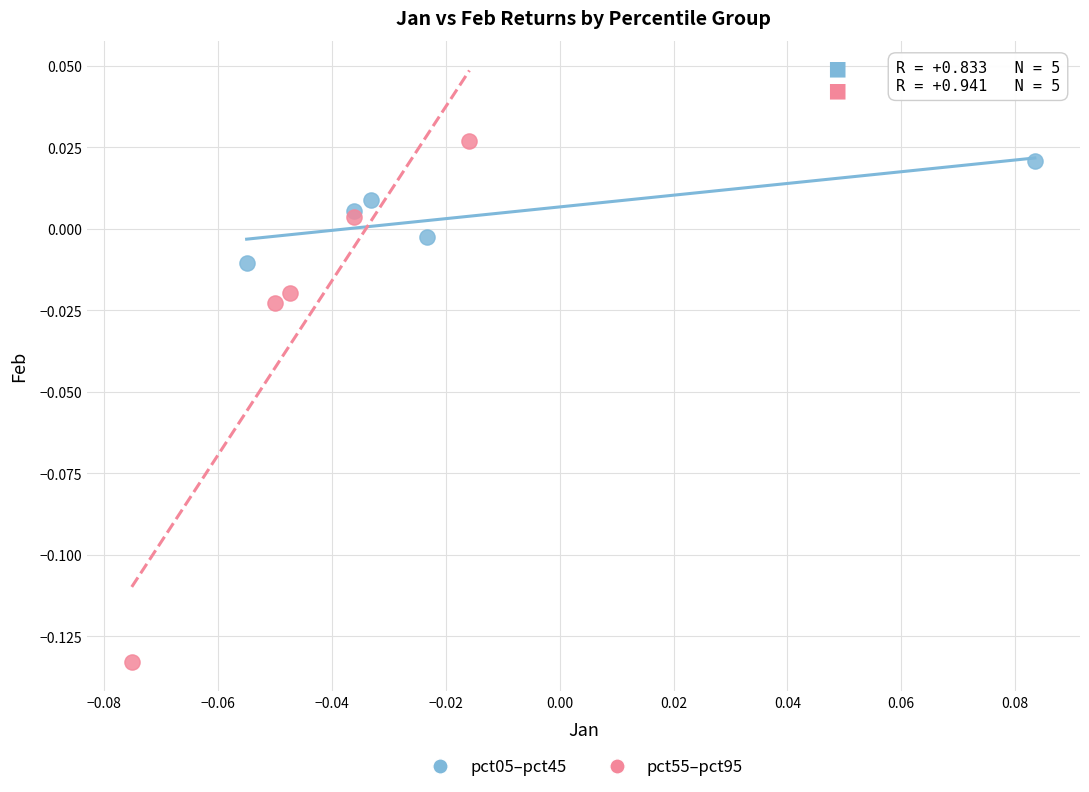

Which series contains the highest Y value?

pct55–pct95